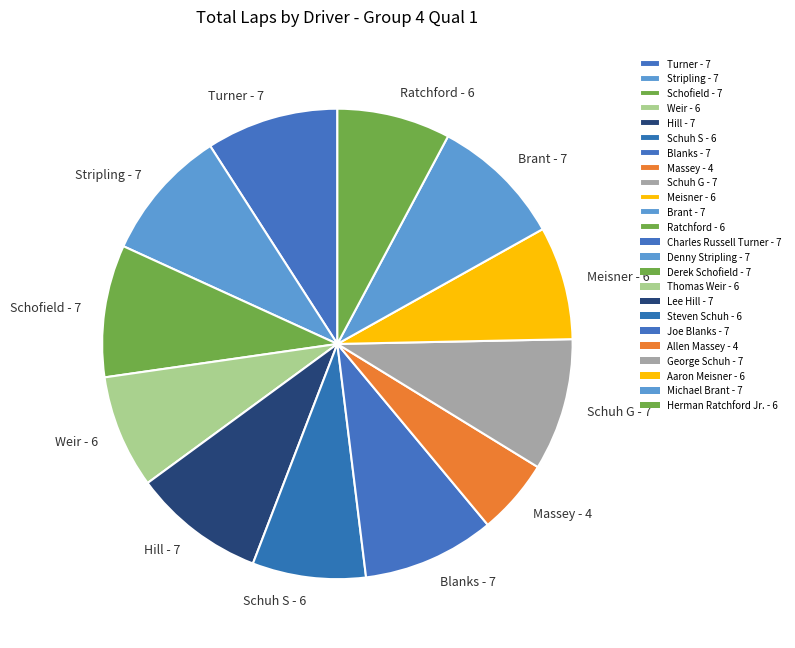

How many slices are in this pie chart?

12